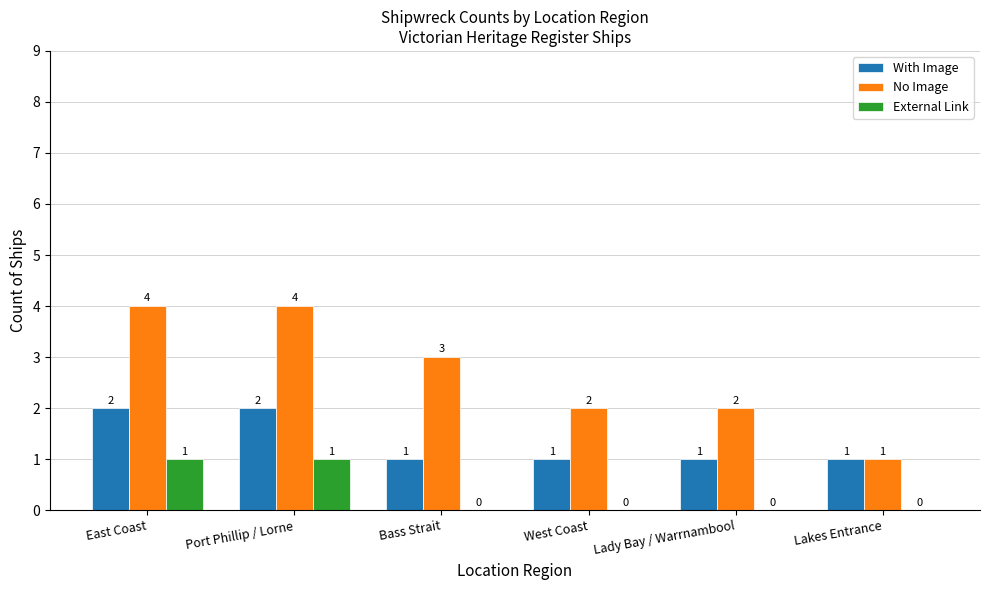

What is the greatest value displayed?

4